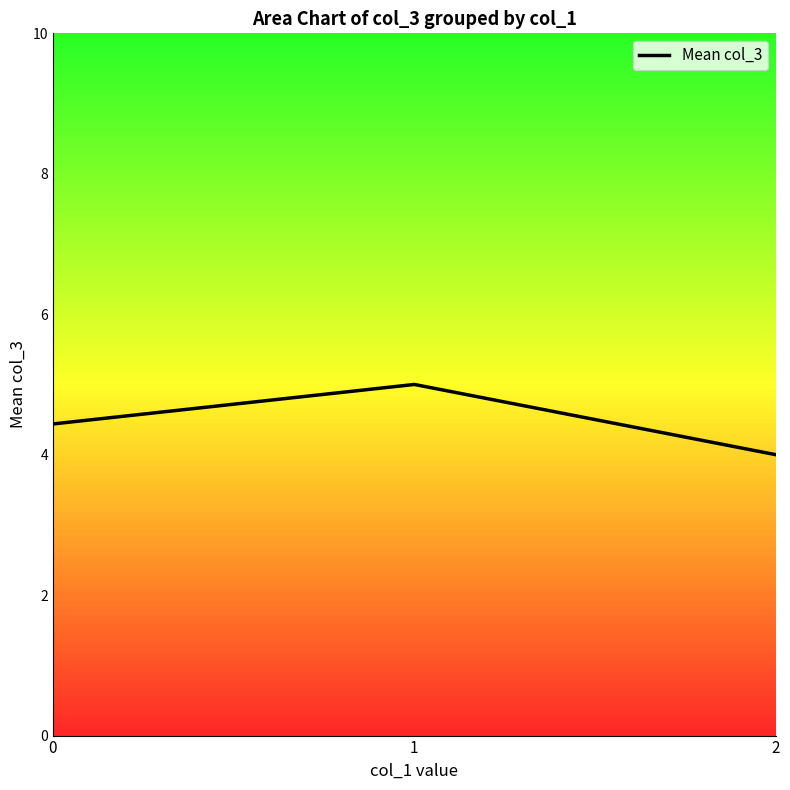

How many lines are shown in the chart?

1